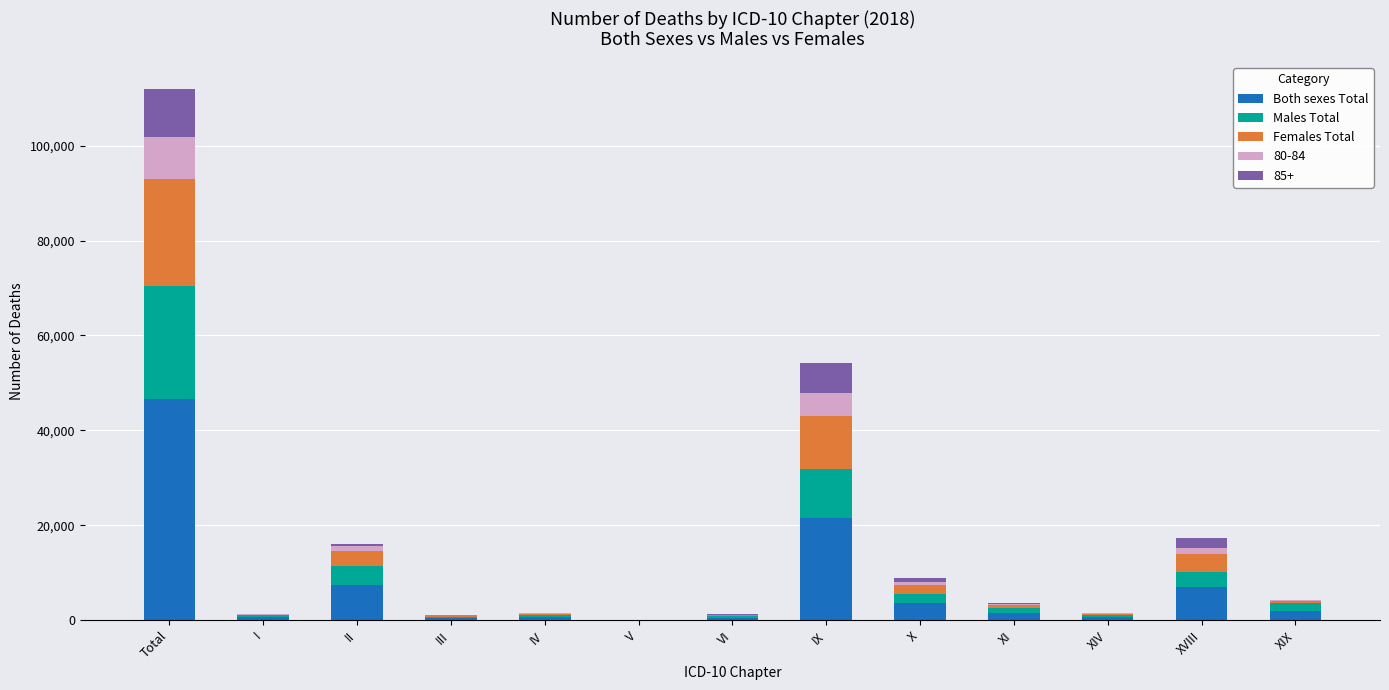

Which category has the highest value in the Both sexes Total series?

Total